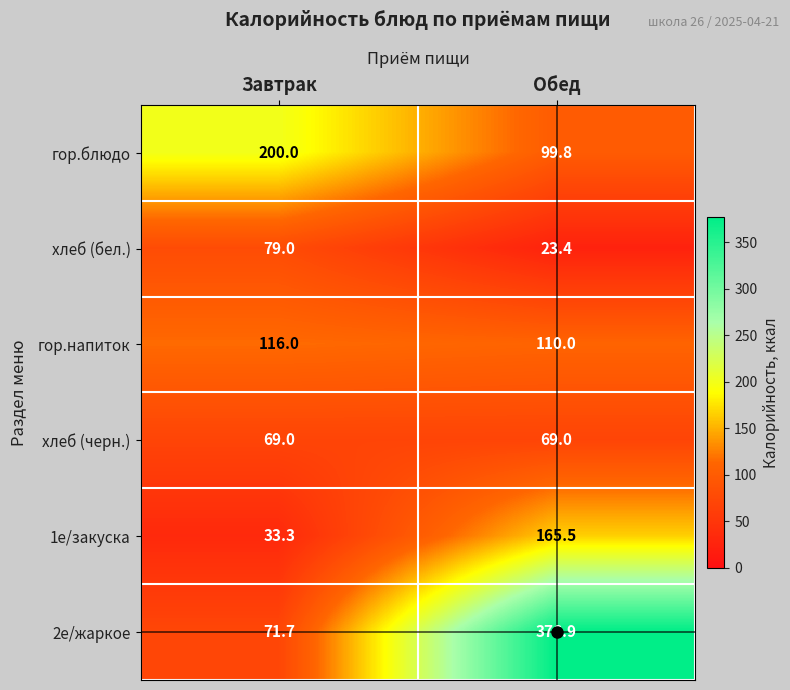

What value does the гор.напиток series have at Завтрак?

116.0